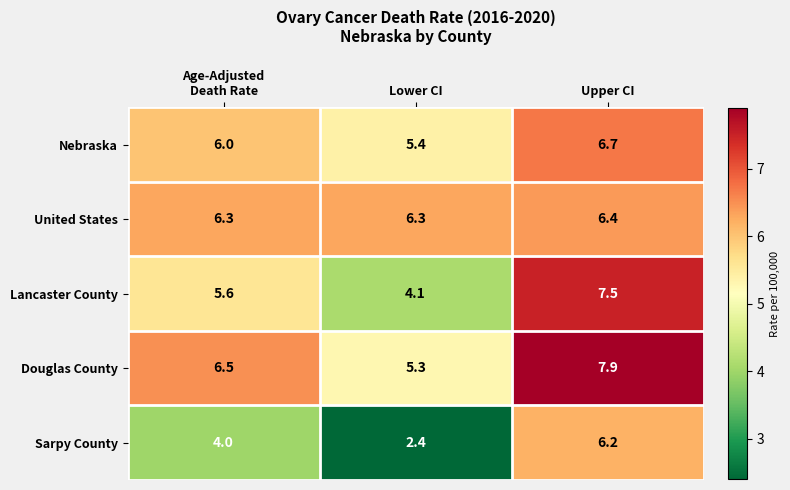

What is the sum of all Douglas County values?

19.7